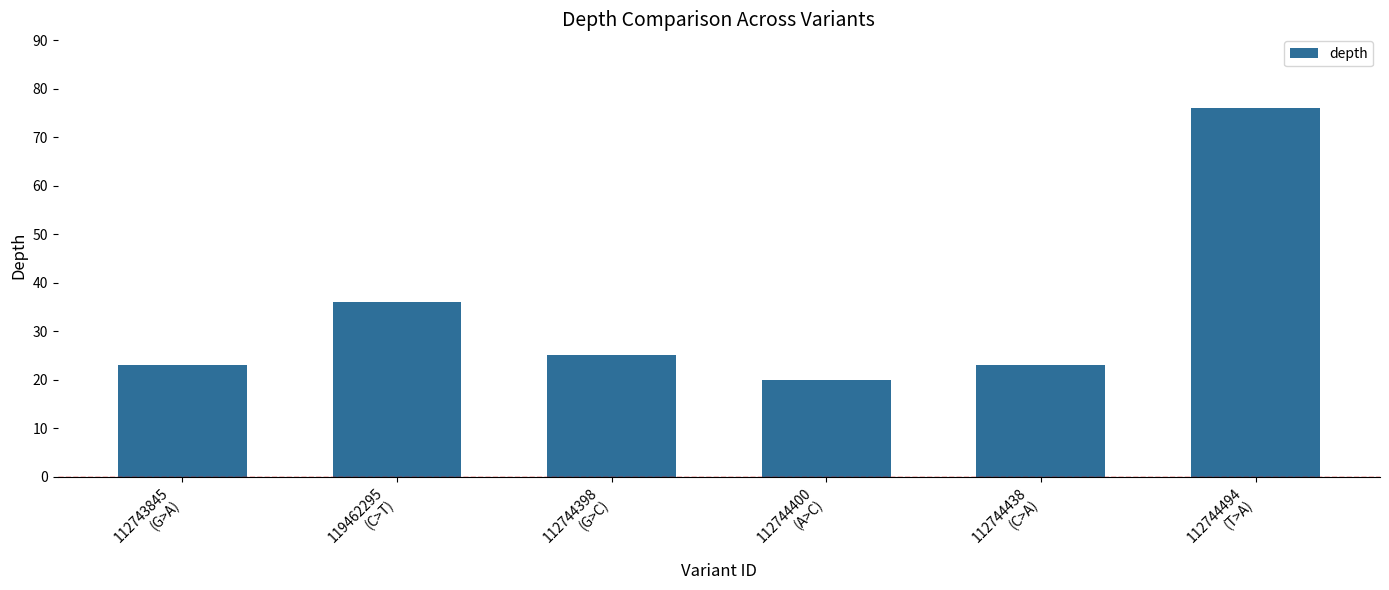

What is the maximum value shown in the chart?

76